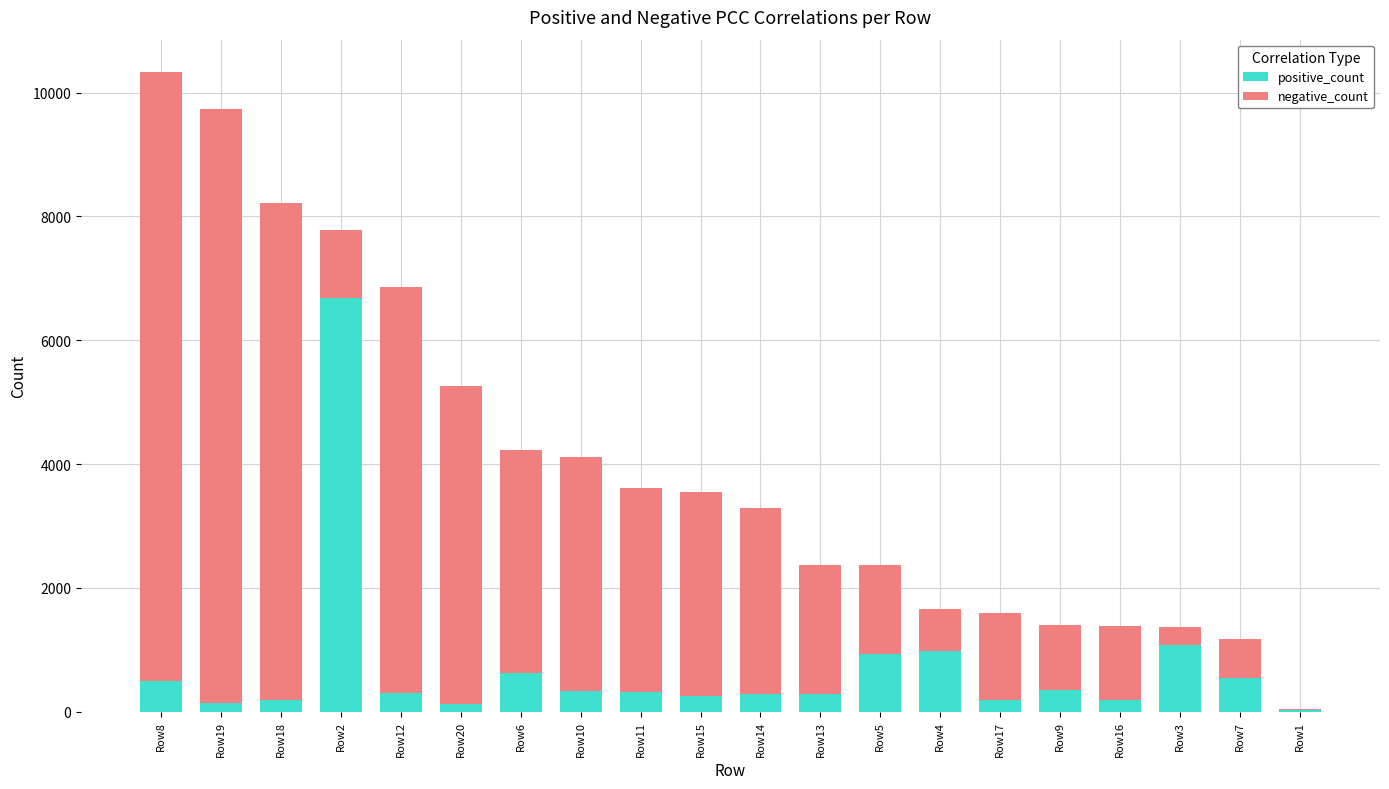

At which label does positive_count reach its peak?

Row2